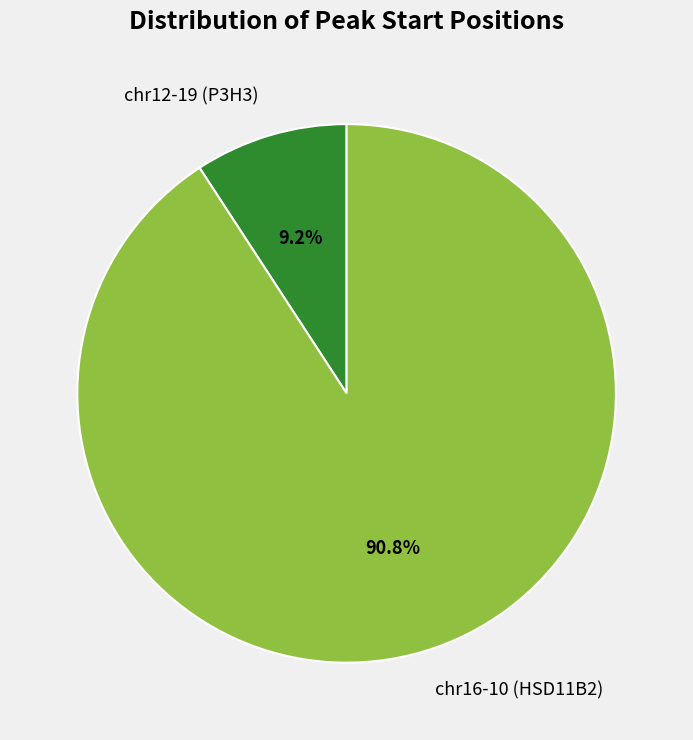

To the nearest percent, what is the difference between the largest and smallest slice percentages?

82%